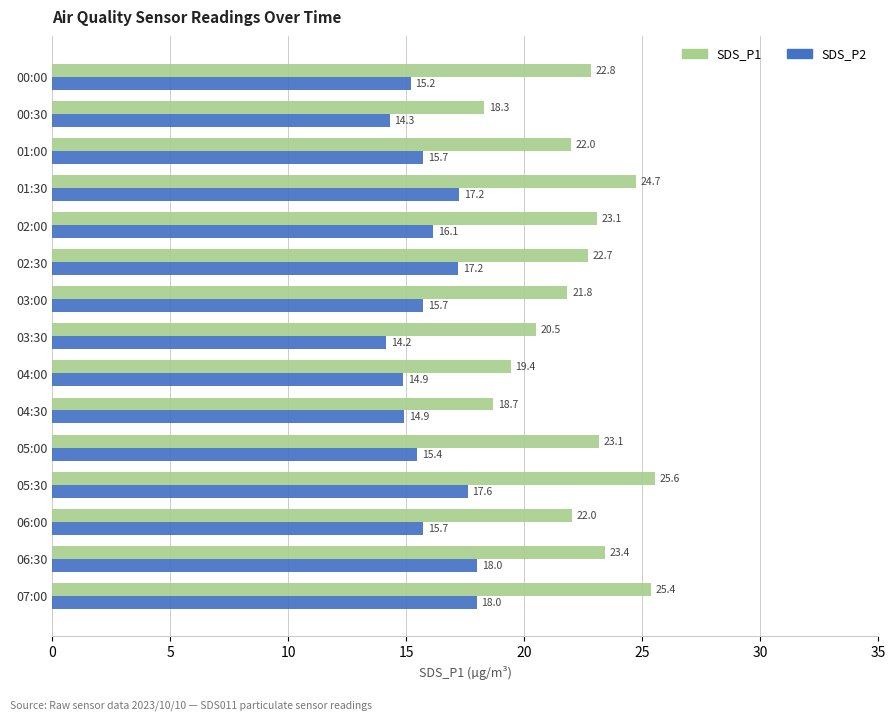

Between 02:00 and 07:00, which series saw the biggest shift?

SDS_P1